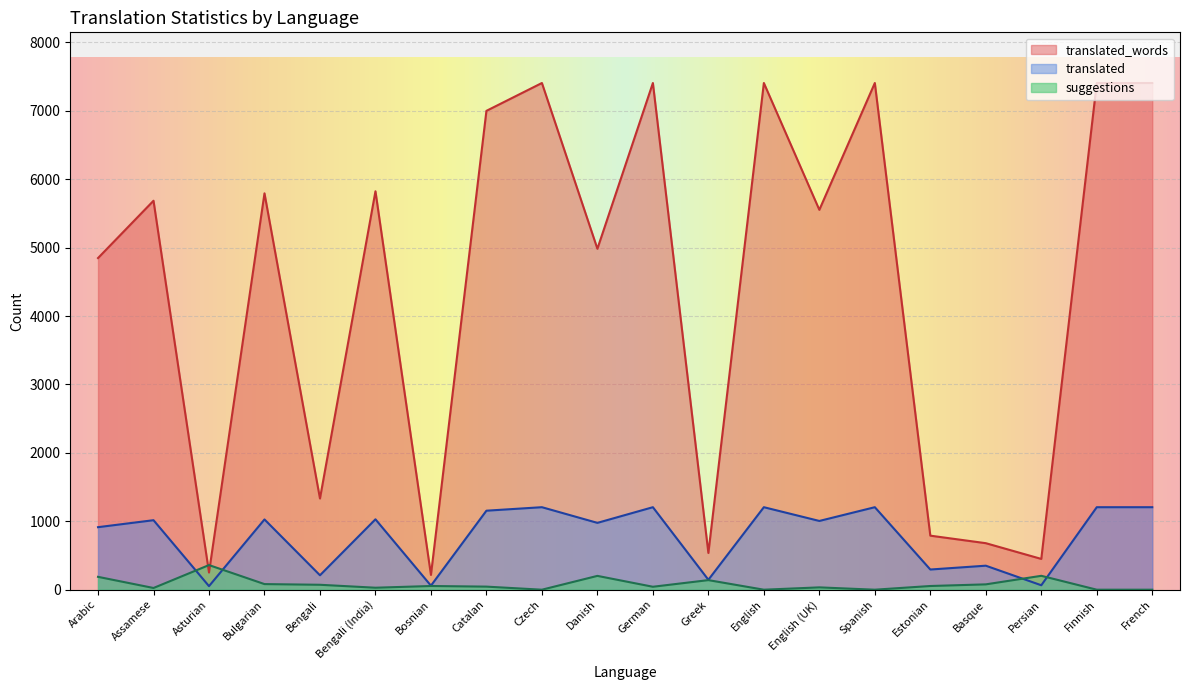

How many intersections are there between translated_words and suggestions?

2